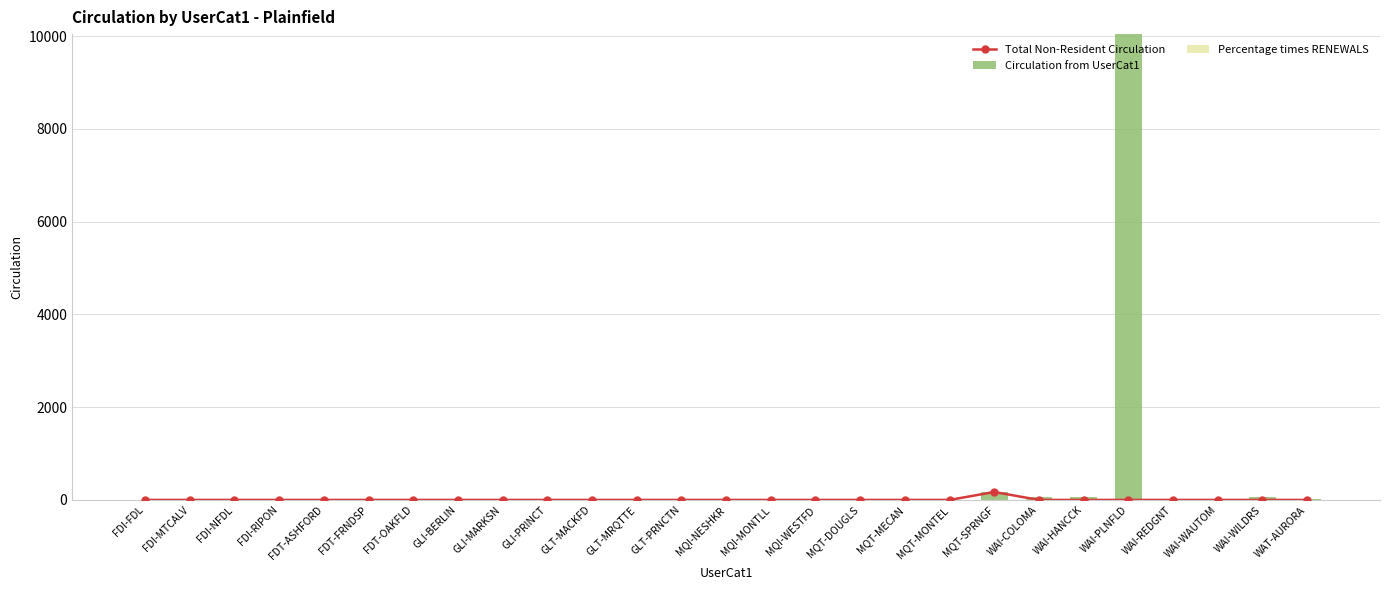

Is it true that Percentage times RENEWALS equals 0 at WAI-COLOMA?

True